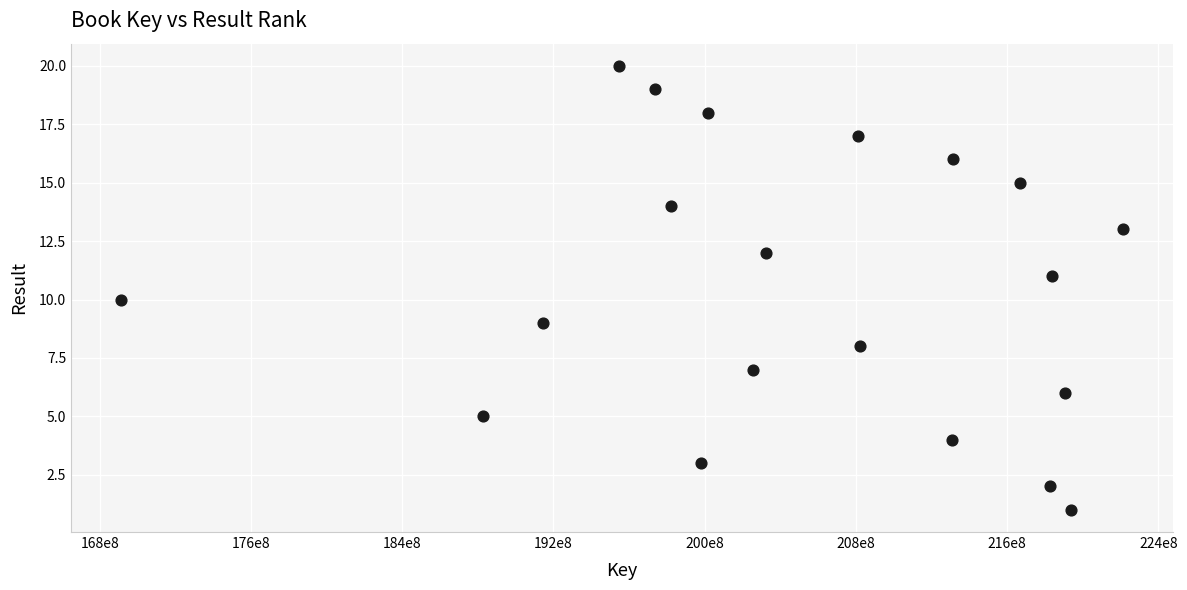

What is the range of Y values (max minus min)?

19